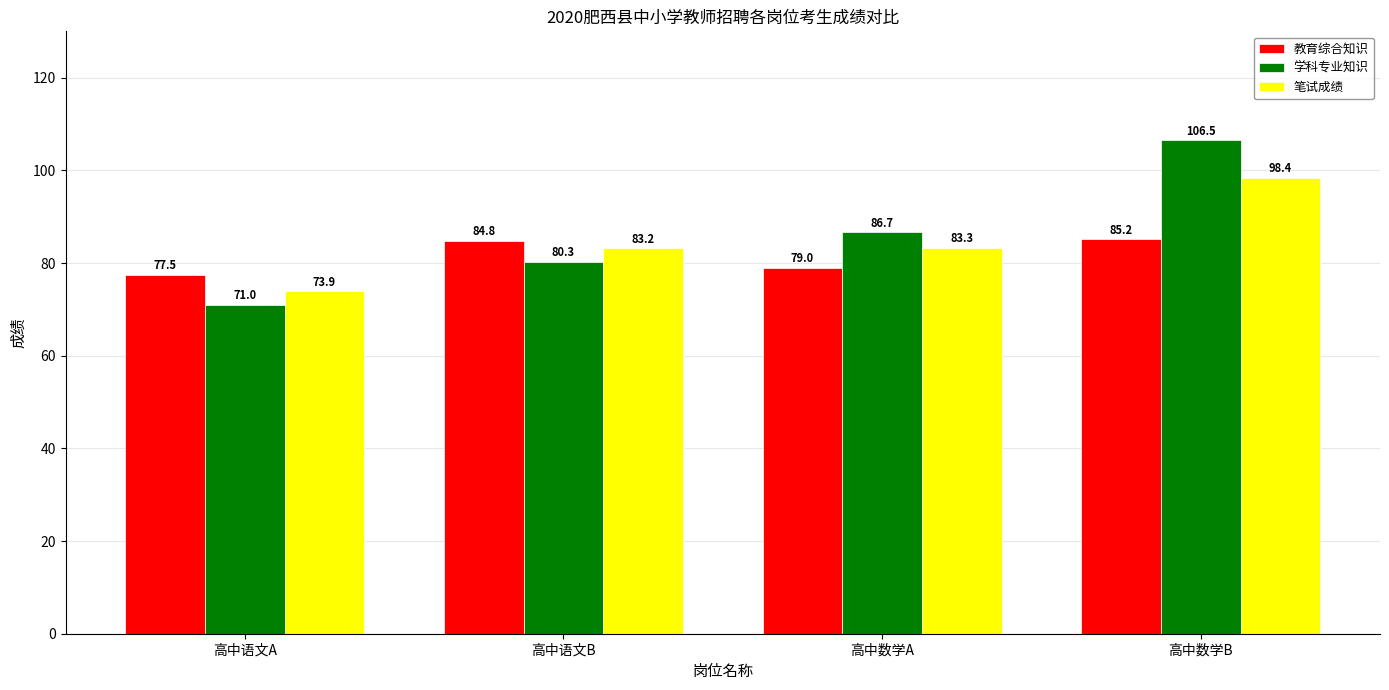

What is the approximate value of 学科专业知识 at 高中语文B?

80.3